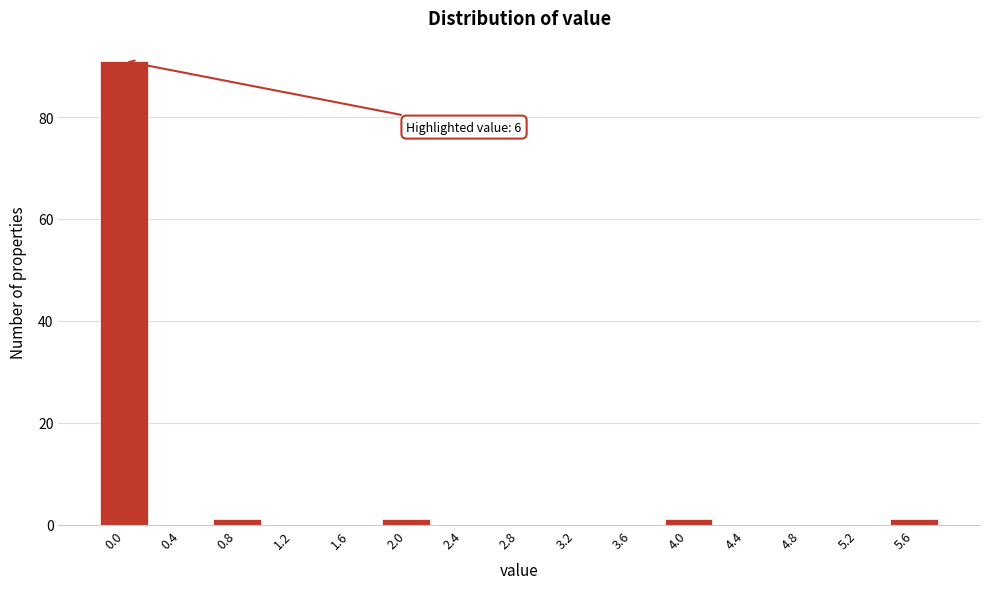

Reading left to right, list all the values displayed in this chart.

0.0=91	0.4=0	0.8=1	1.2=0	1.6=0	2.0=1	2.4=0	2.8=0	3.2=0	3.6=0	4.0=1	4.4=0	4.8=0	5.2=0	5.6=1